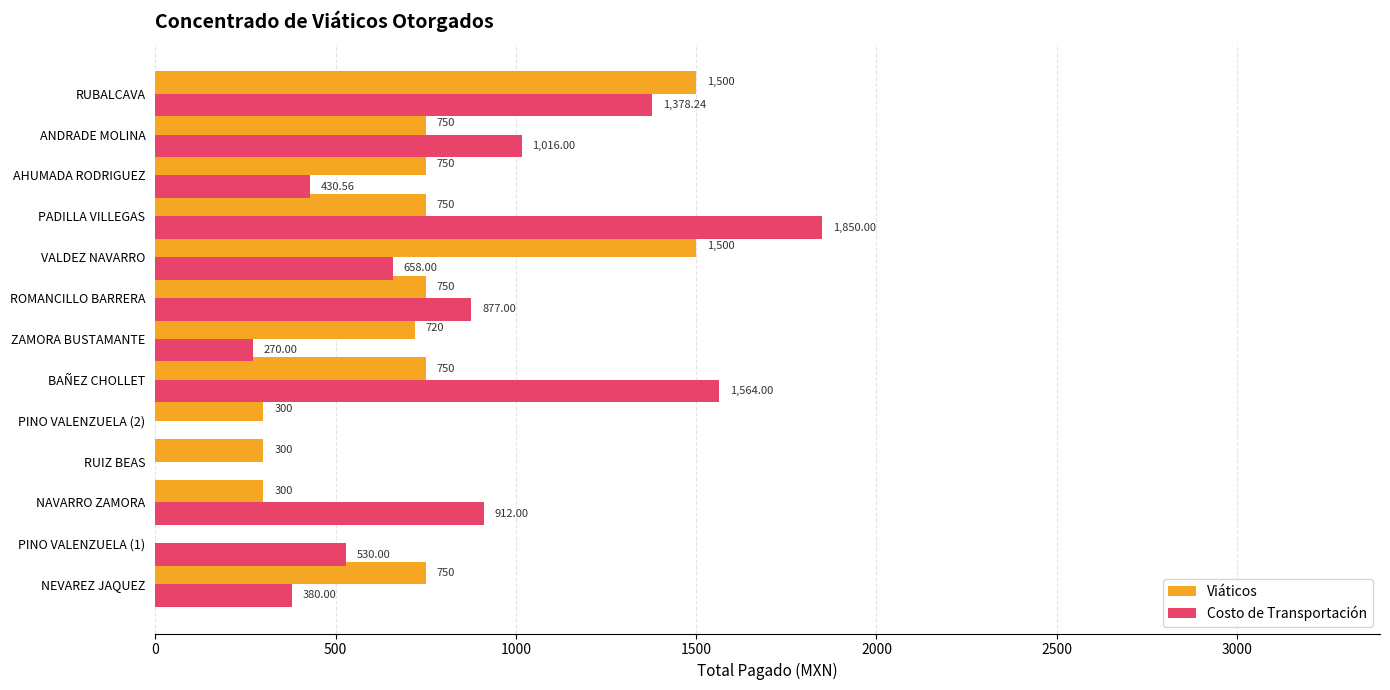

What is the sum of all Viáticos values?

9120.0